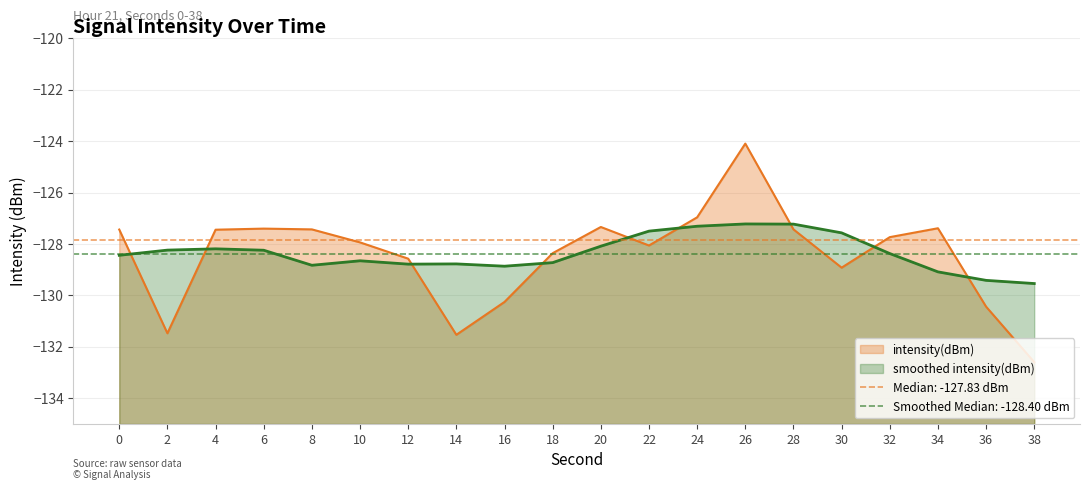

The value at 4 is -57.0. True or false?

False